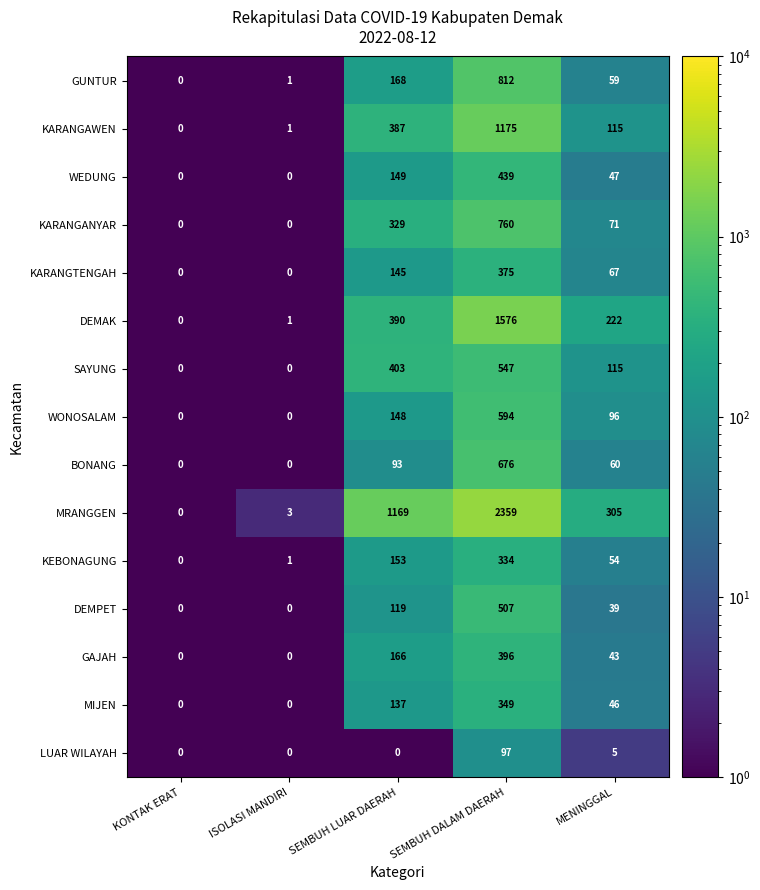

What is the spread (max minus min) of values at MENINGGAL?

300